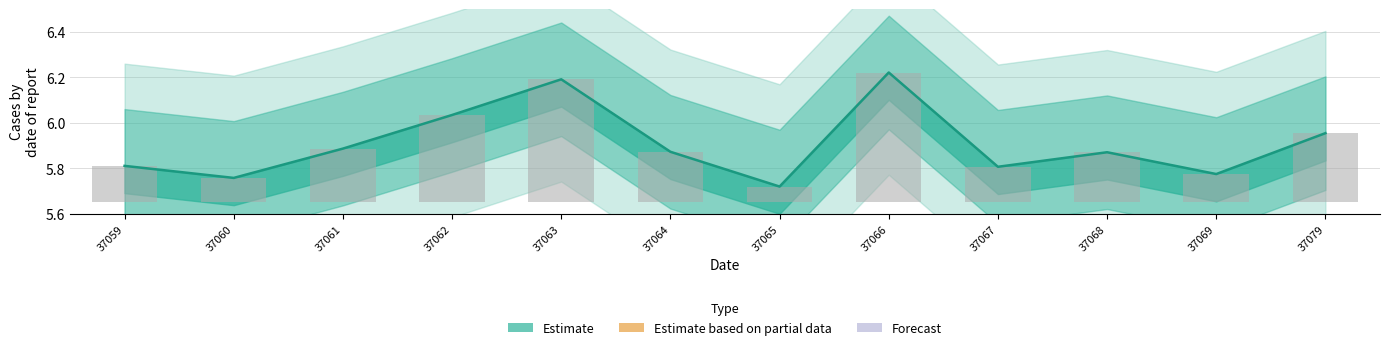

Rank the categories by value from highest to lowest.

37066, 37063, 37062, 37079, 37061, 37064, 37068, 37059, 37067, 37069, 37060, 37065